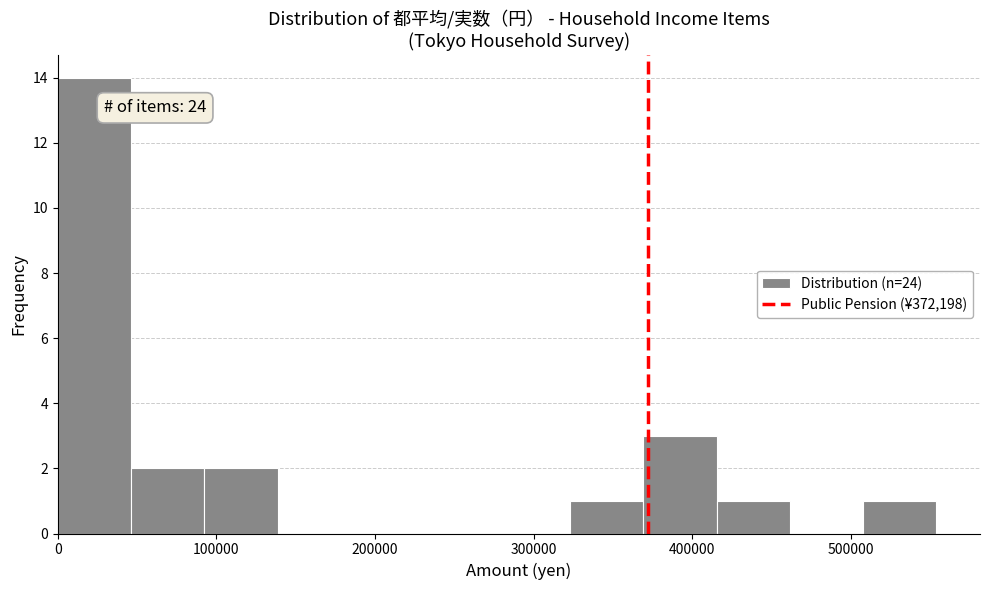

Over which range of the x-axis is the bar tallest?

0 to 50000